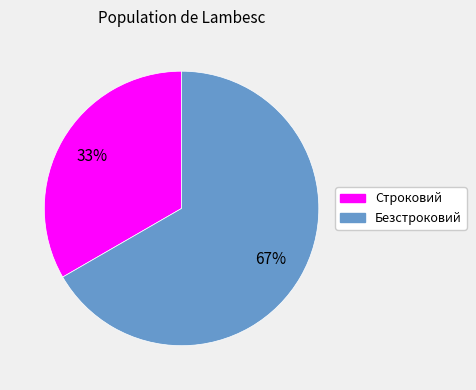

Combined, do Безстроковий and Строковий account for over 50%?

Yes